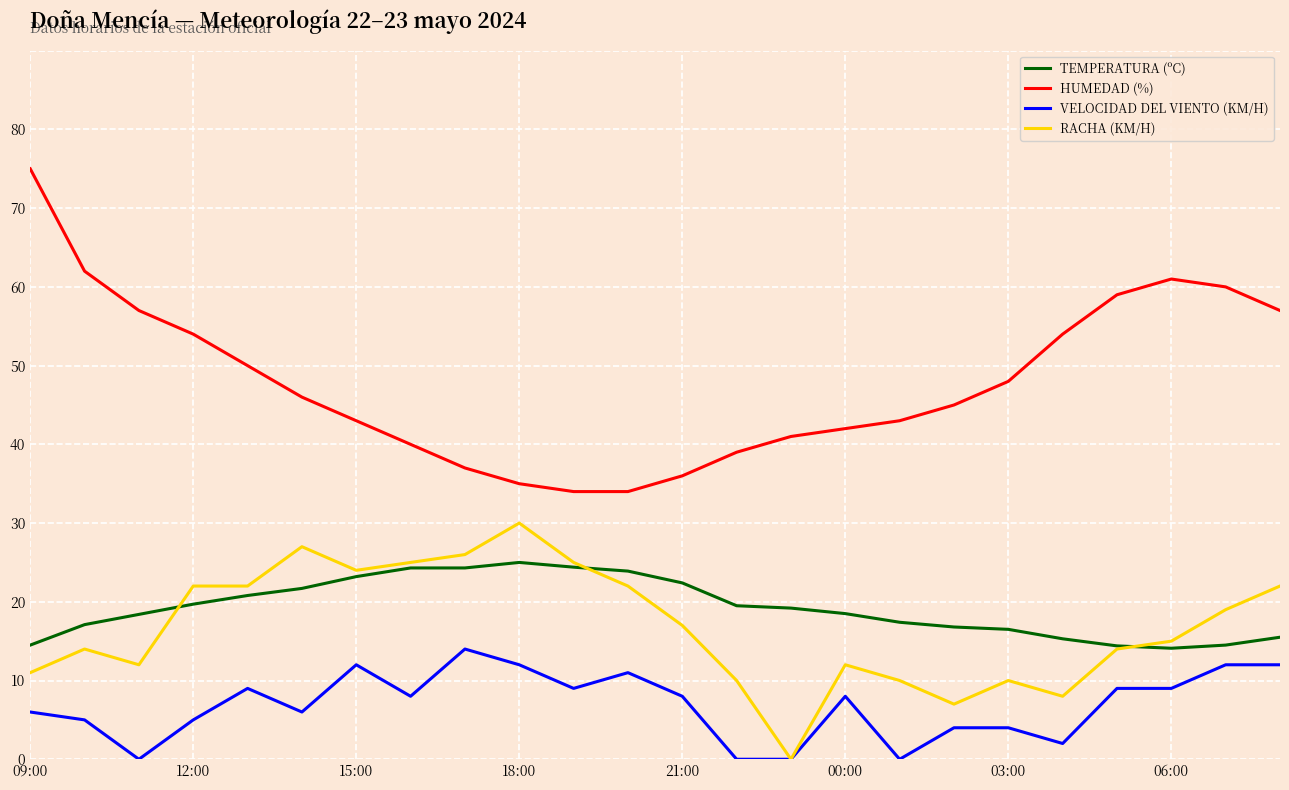

What is the greatest value displayed?

75.0